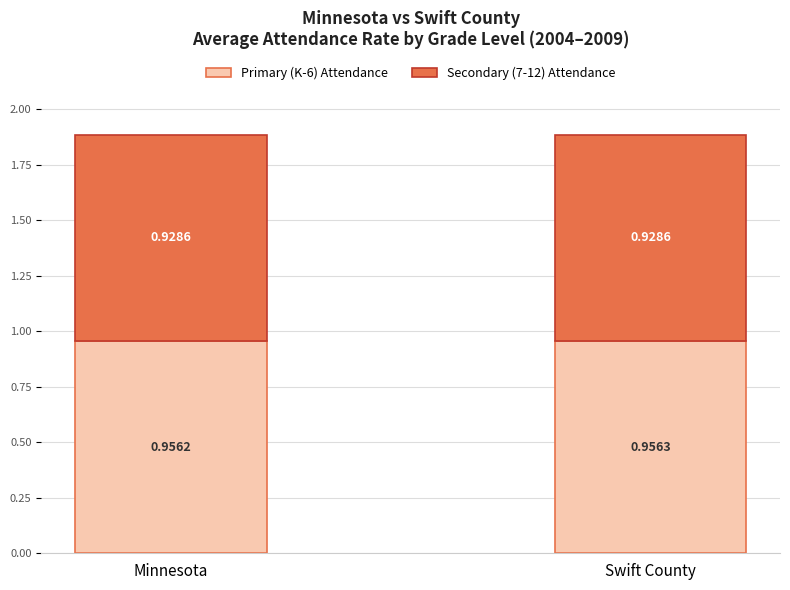

At which label is Primary (K-6) Attendance closest to 0?

Minnesota